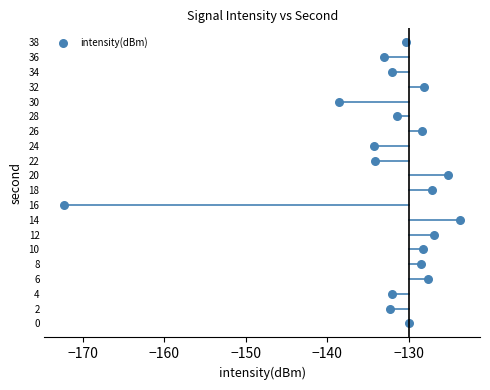

What is the range of Y values (max minus min)?

38